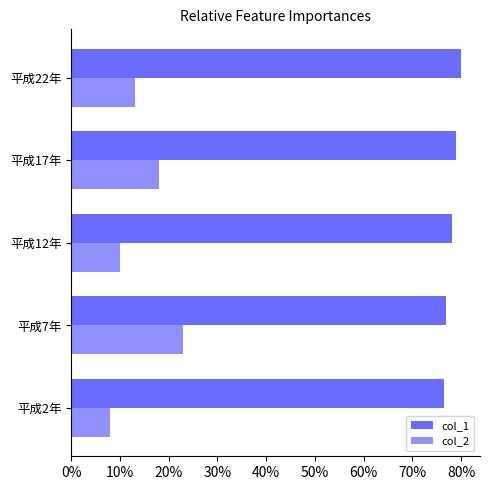

Where is col_2 nearest to the value 15?

平成22年